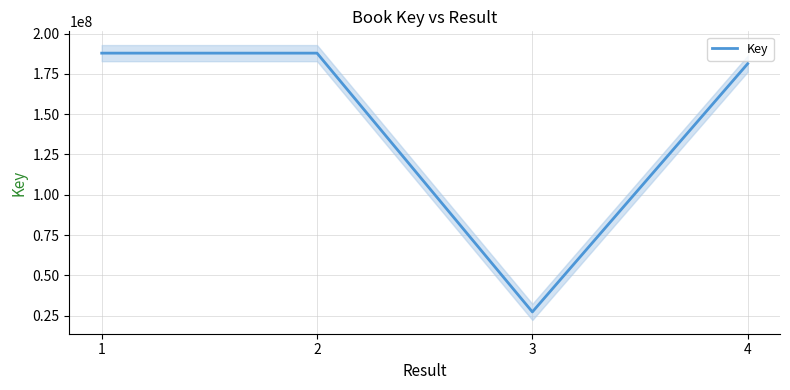

Reading left to right, what are all the values shown in this chart?

1=187835167	2=187835129	3=27297842	4=181294664